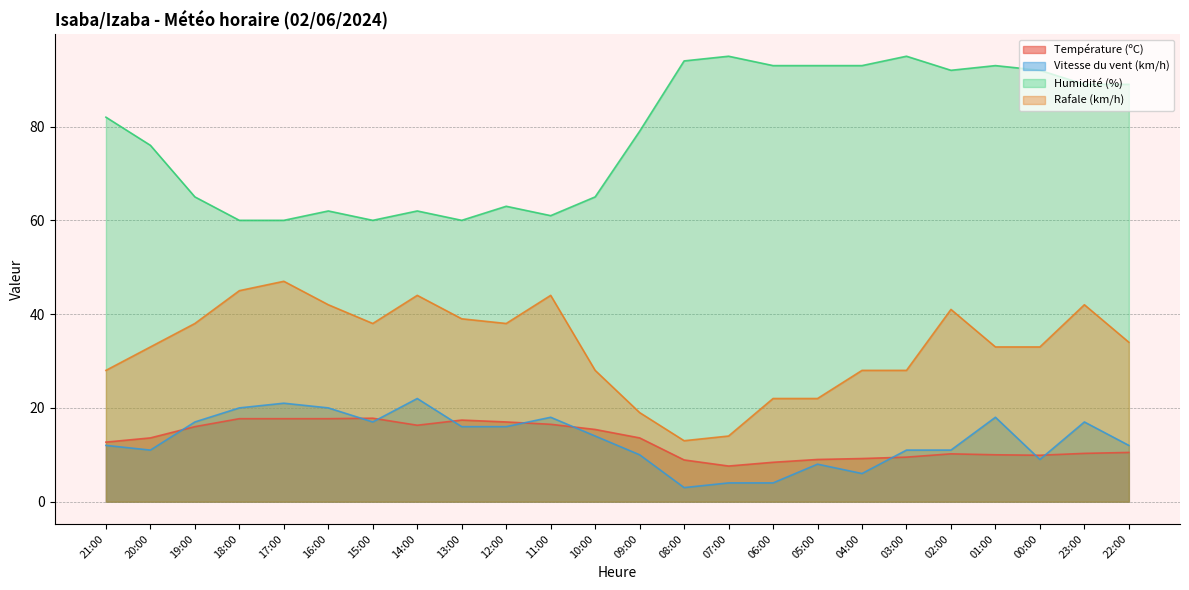

Where is the first local minimum for Température (ºC)?

14:00